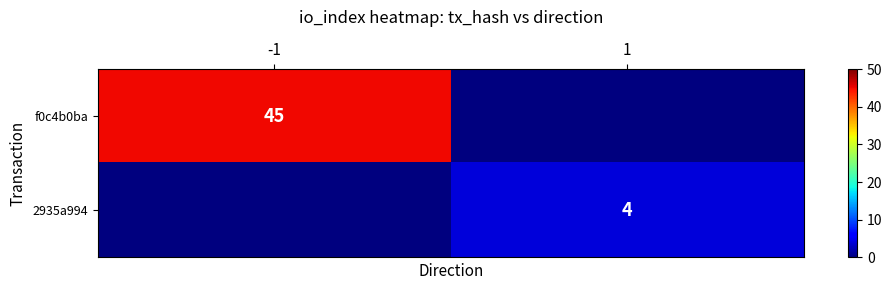

What is the highest value of the f0c4b0ba series?

45